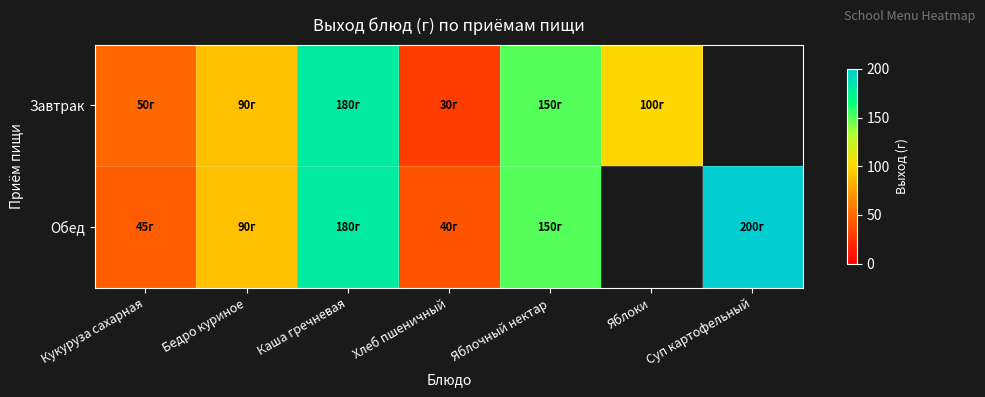

How many data points in Завтрак are less than 100?

3